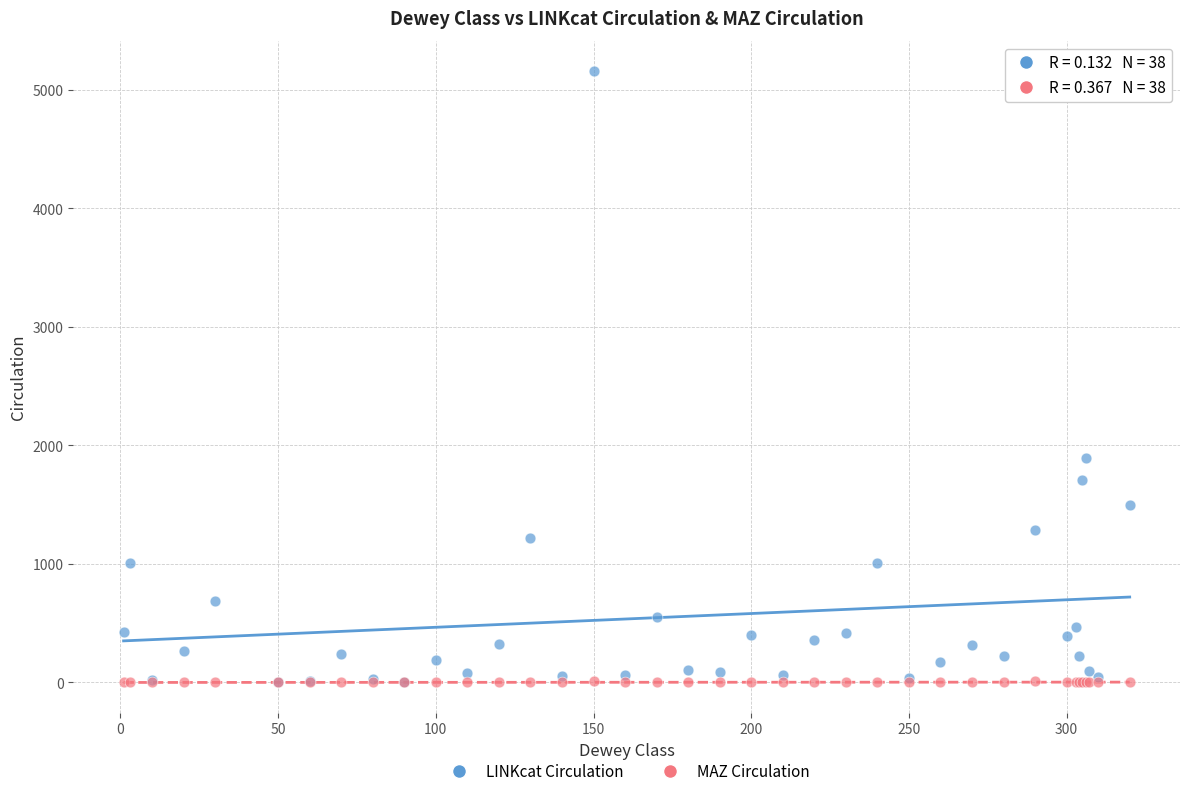

In the LINKcat Circulation series, what Y value is closest to 2580?

1896